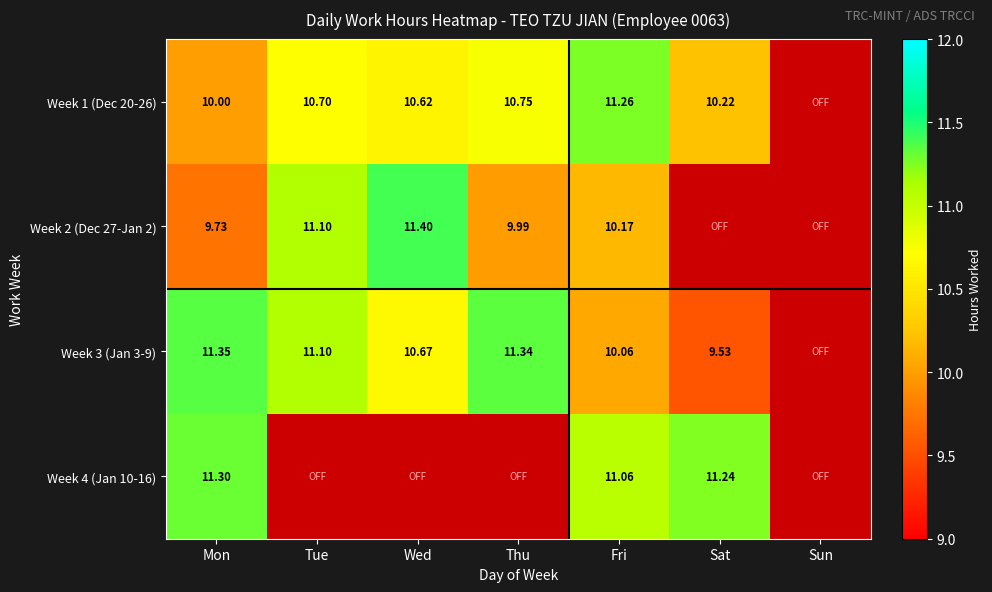

Is the value of Week 3 (Jan 3-9) at Wed greater than the value of Week 1 (Dec 20-26) at Mon?

Yes